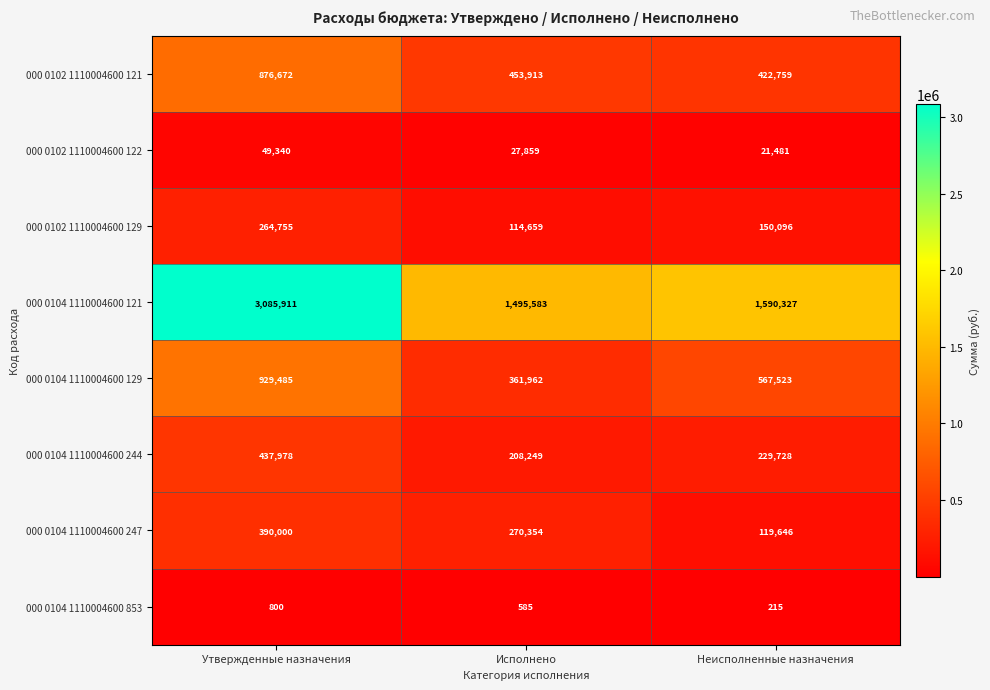

What is the average value of the 000 0104 1110004600 853 series?

533